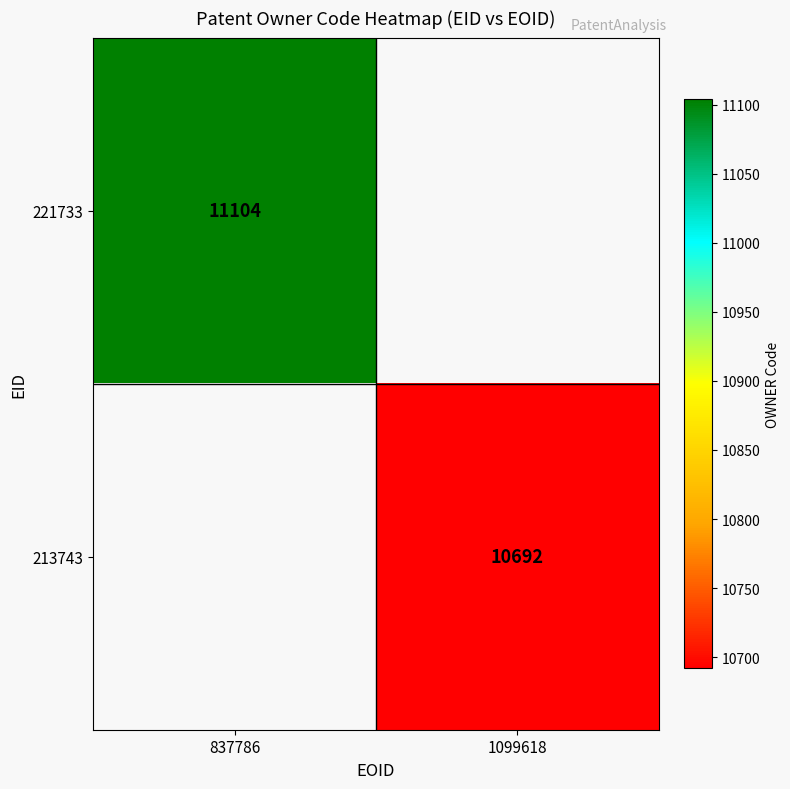

The 221733 series shows 11104 at 837786. True or false?

True